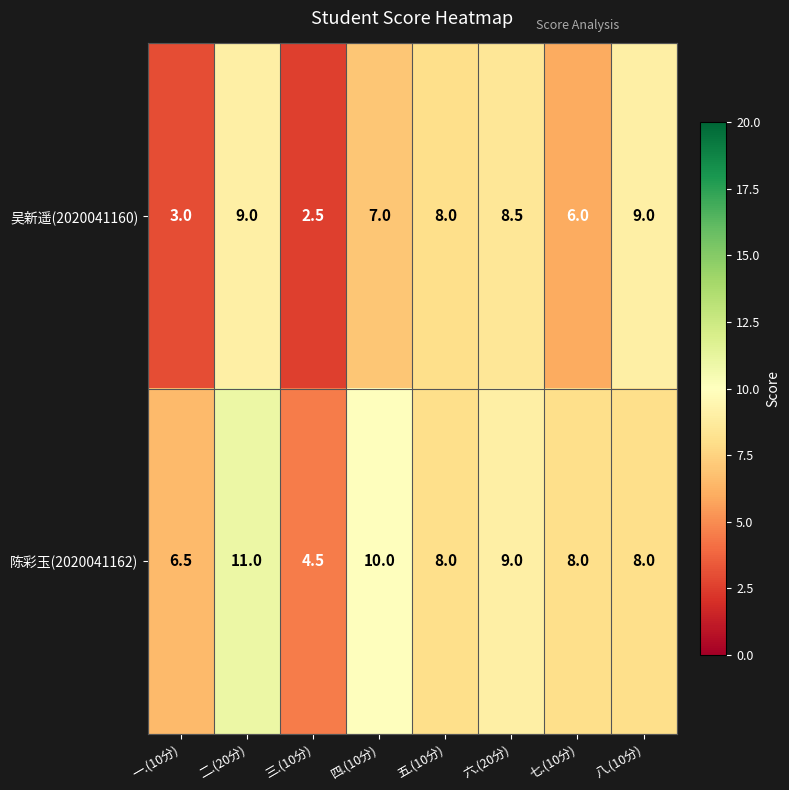

Rank the series at 六.(20分) from highest to lowest value.

陈彩玉(2020041162), 吴新遥(2020041160)